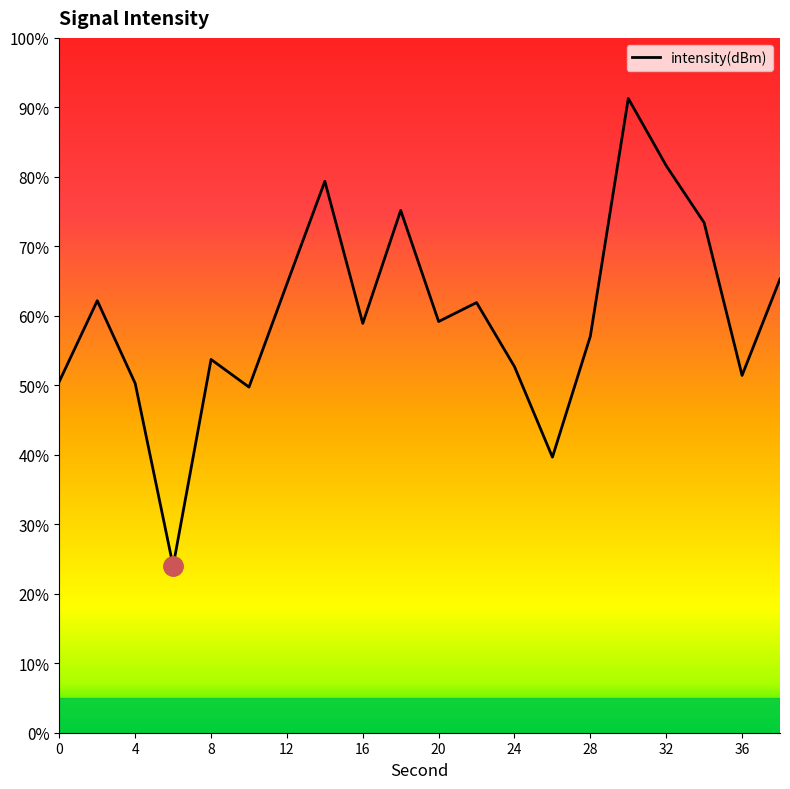

What is the sum of the values at 6 and 14?

103.4